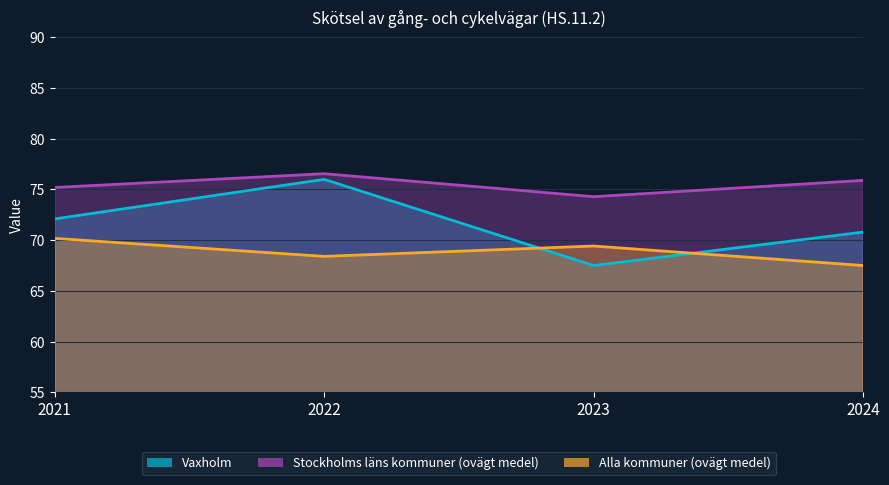

At 2024, list the series in order from largest to smallest.

Stockholms läns kommuner (ovägt medel), Vaxholm, Alla kommuner (ovägt medel)